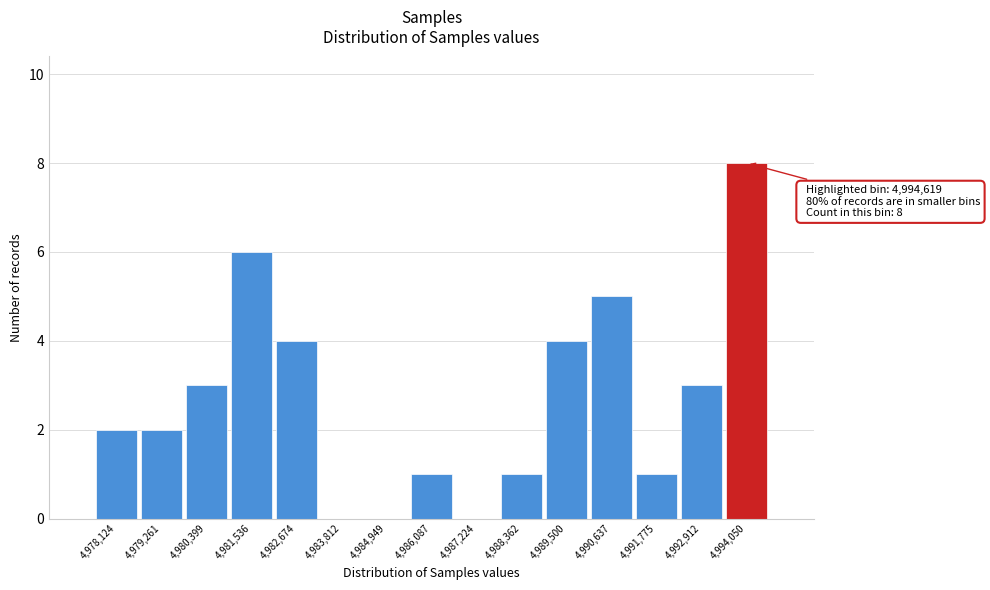

Reading left to right, what are all the values shown in this chart?

4,978,124=2	4,979,261=2	4,980,399=3	4,981,536=6	4,982,674=4	4,983,812=0	4,984,949=0	4,986,087=1	4,987,224=0	4,988,362=1	4,989,500=4	4,990,637=5	4,991,775=1	4,992,912=3	4,994,050=8